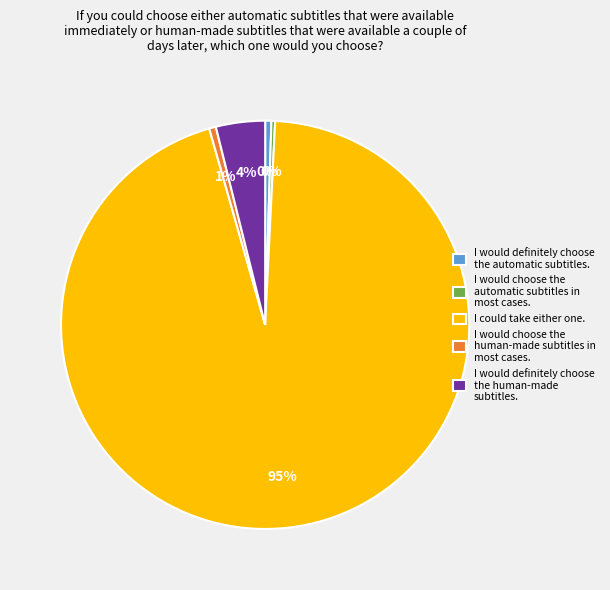

Combined, do I would definitely choose the human-made subtitles. and I could take either one. account for over 50%?

Yes